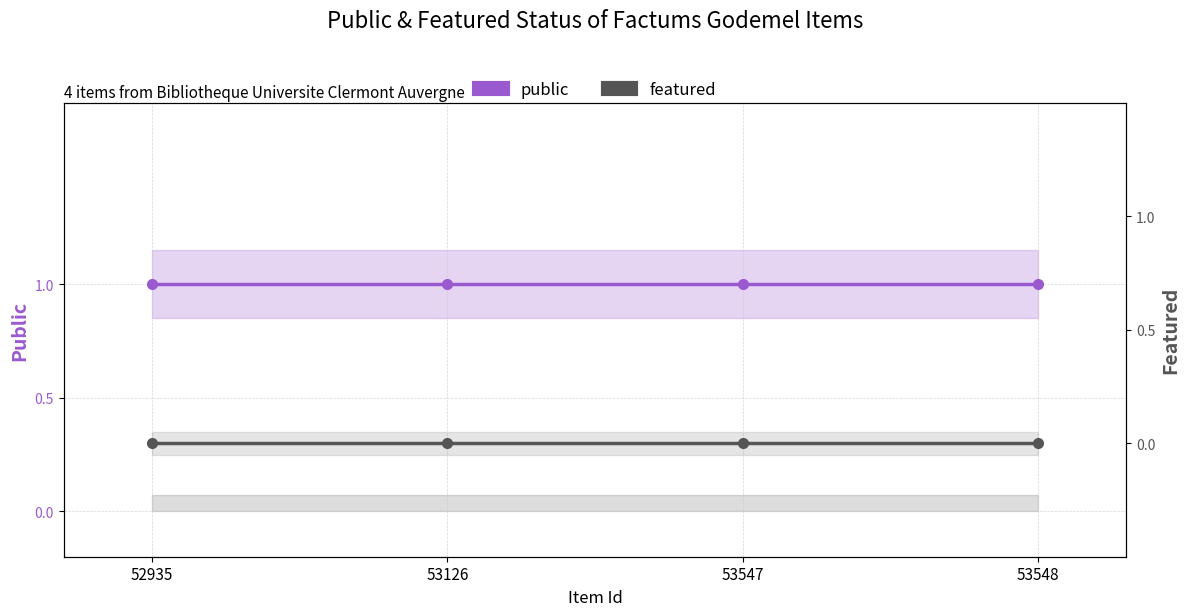

The value of featured at 53126 is 0. True or false?

True